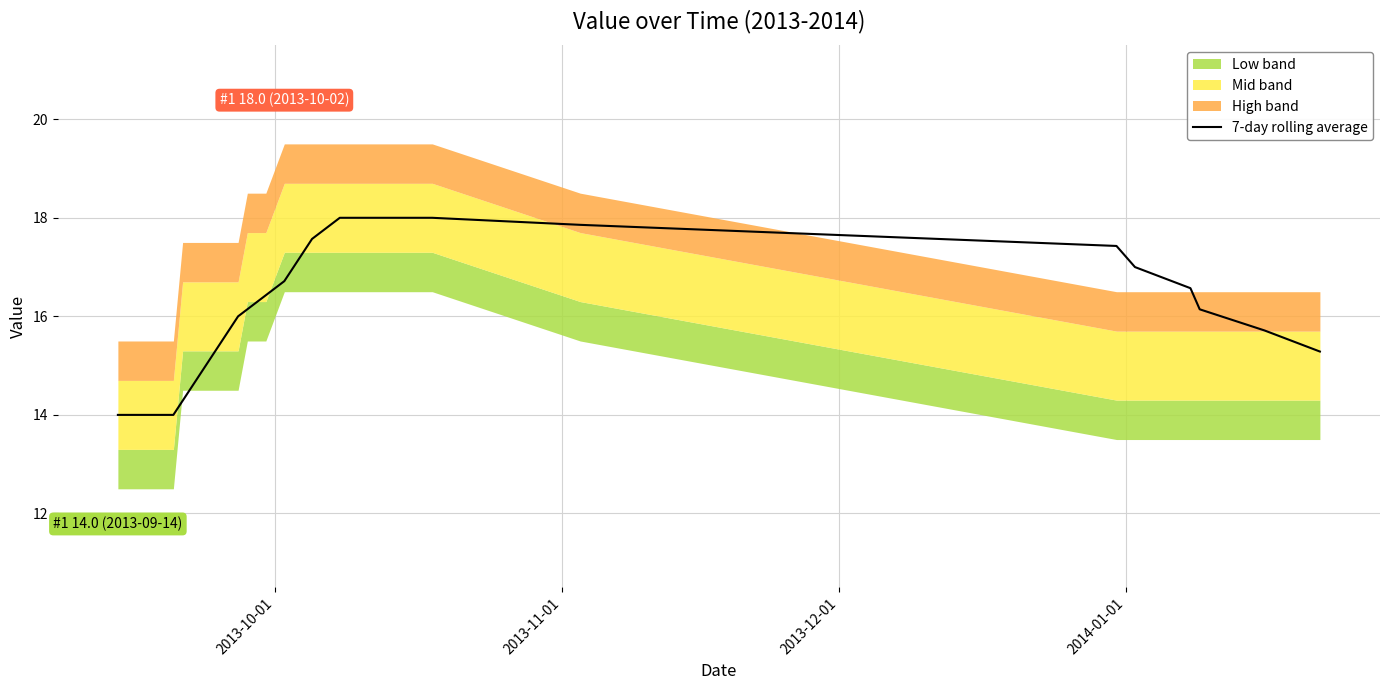

What is the minimum value for 7-day rolling average?

14.0